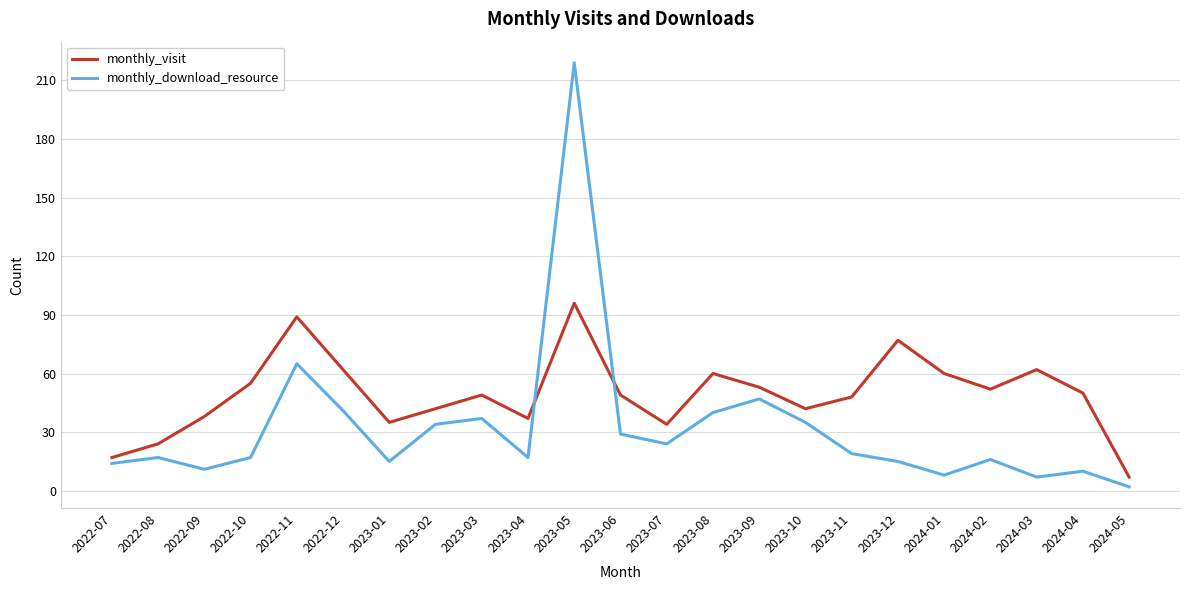

True or false: monthly_visit has a value of 14 at 2024-04.

False